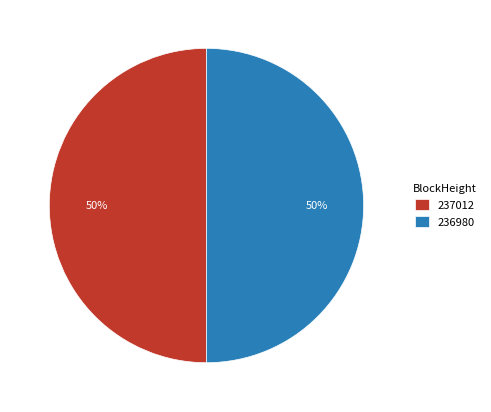

True or false: 237012 accounts for 50% of the total.

True